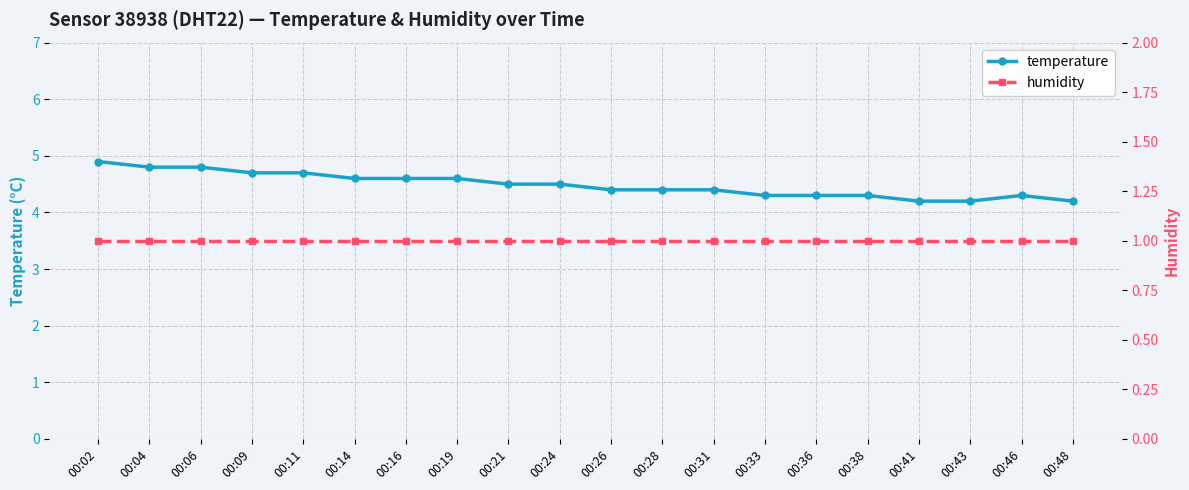

What is the difference between the second highest and minimum values in the temperature series?

0.6